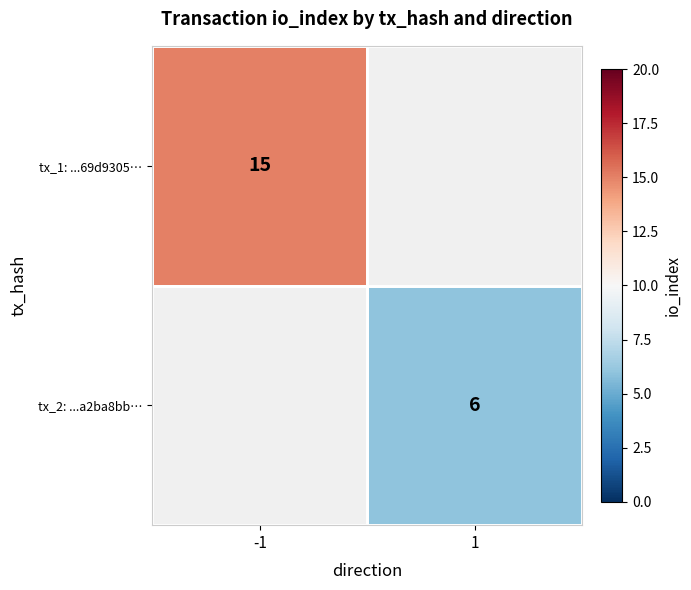

The value of tx_2: ...a2ba8bb… at 1 is 6. True or false?

True